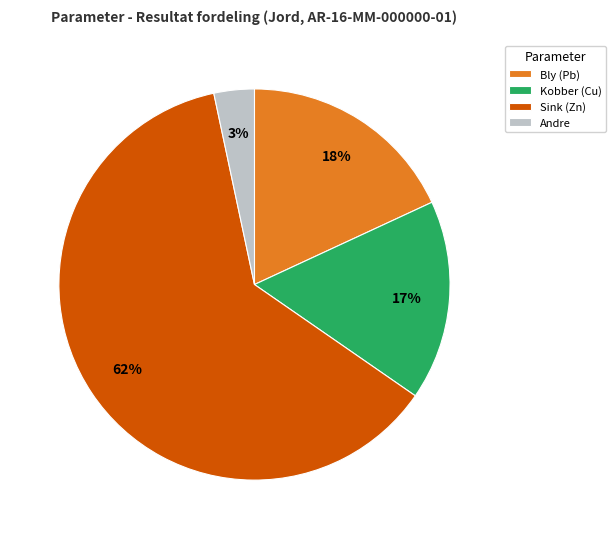

Rank the categories by value from highest to lowest.

Sink (Zn), Bly (Pb), Kobber (Cu), Andre